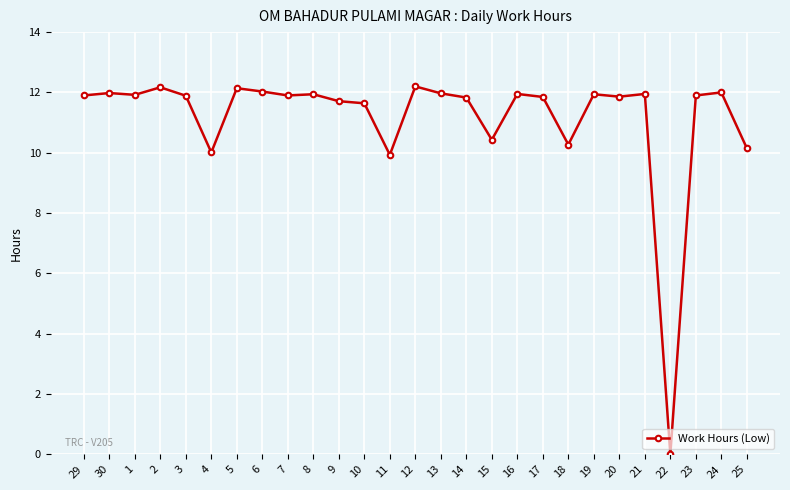

What is the change in value from 8 to 22?

-11.9